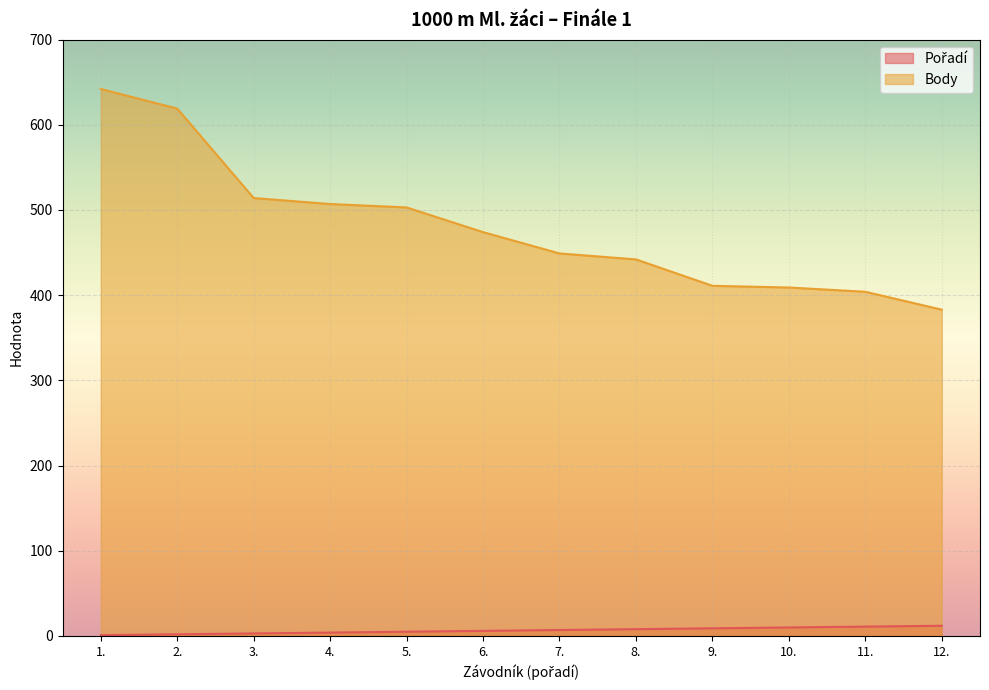

Which series has the largest total across all categories?

Body